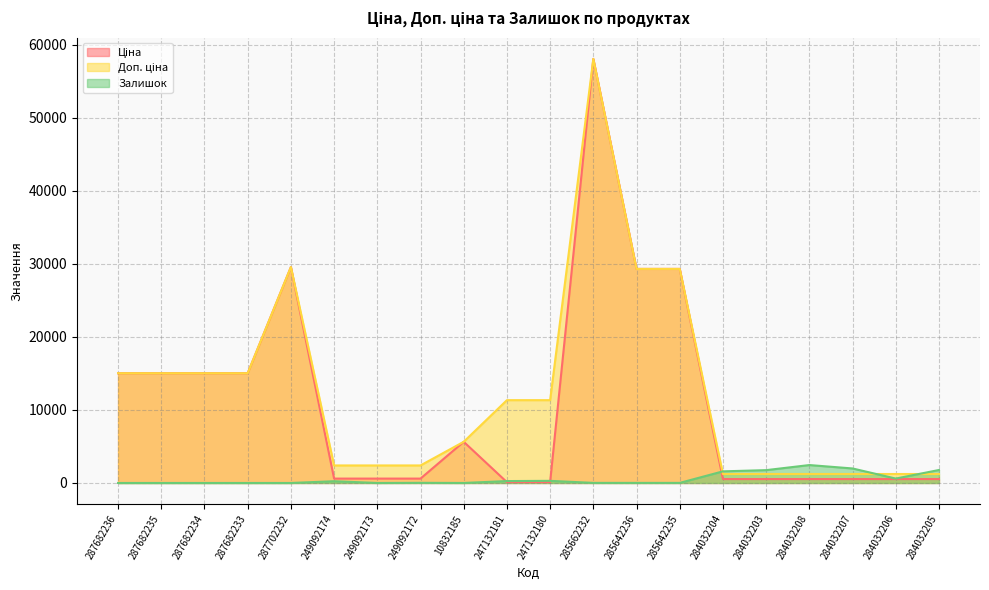

How many data points does each series have?

20